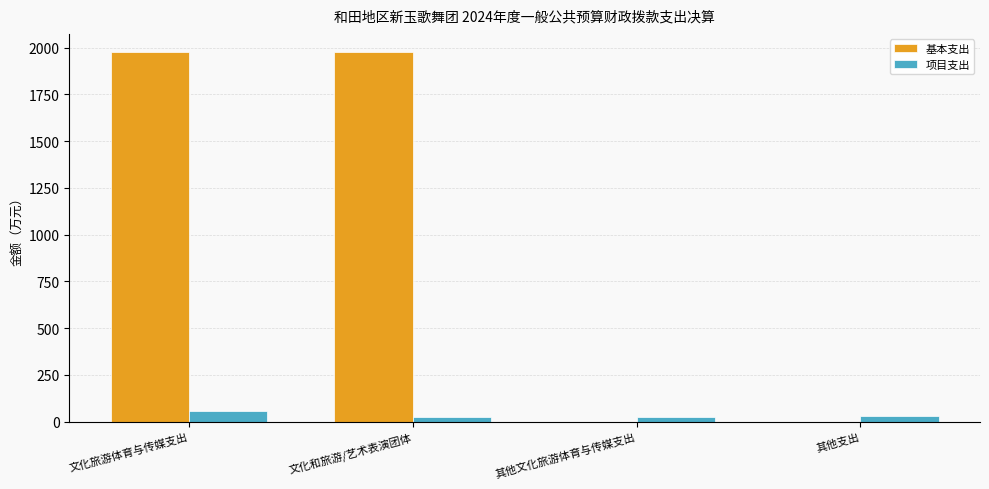

Which series has the largest total across all categories?

基本支出